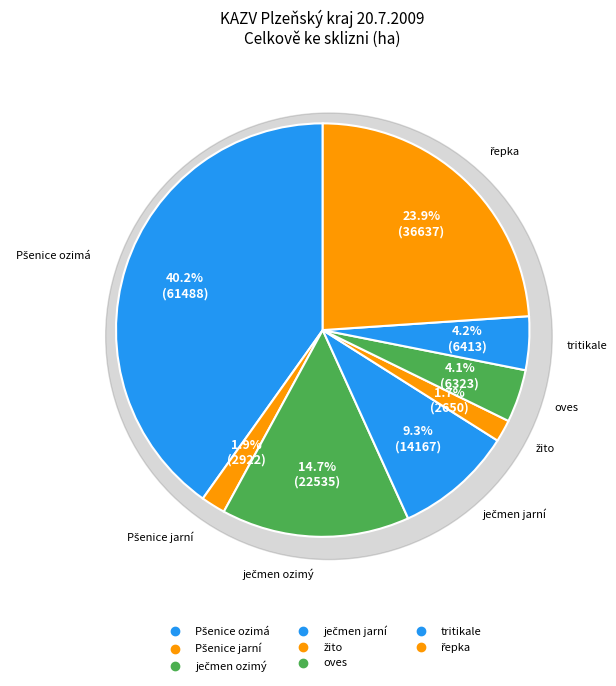

What is the ratio of the value at ječmen jarní to the value at ječmen ozimý?

0.6